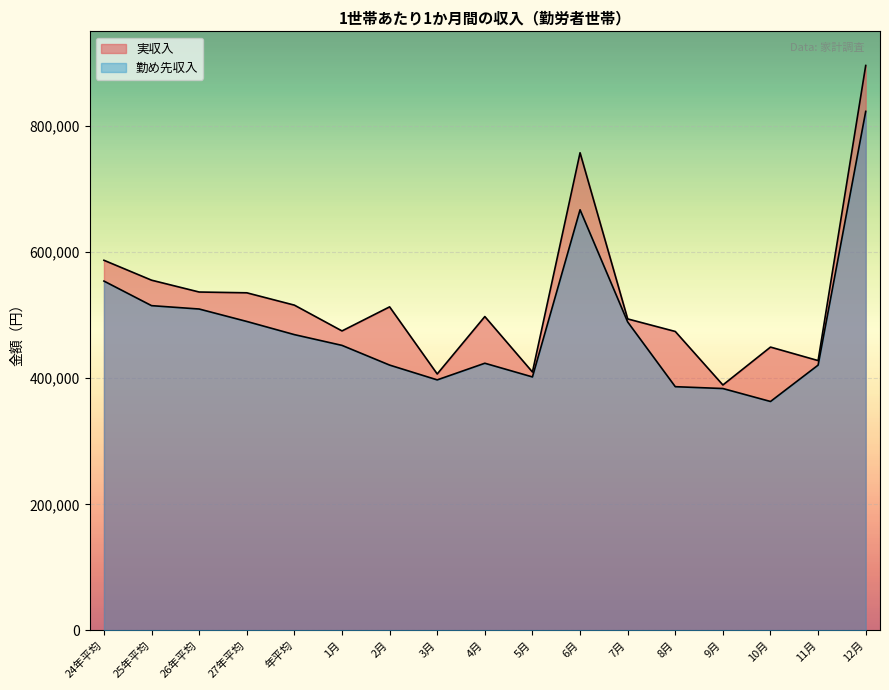

True or false: 勤め先収入 has a value of 423751 at 4月.

True